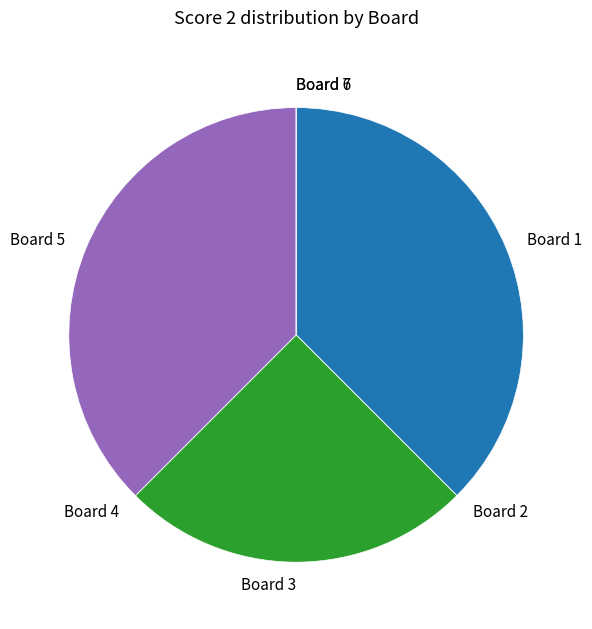

Is there a majority slice in this chart?

No